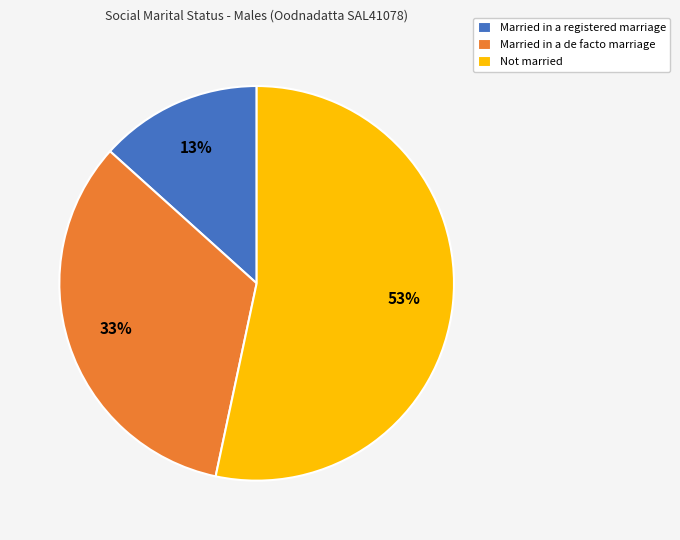

Rank the categories by value from highest to lowest.

Not married, Married in a de facto marriage, Married in a registered marriage